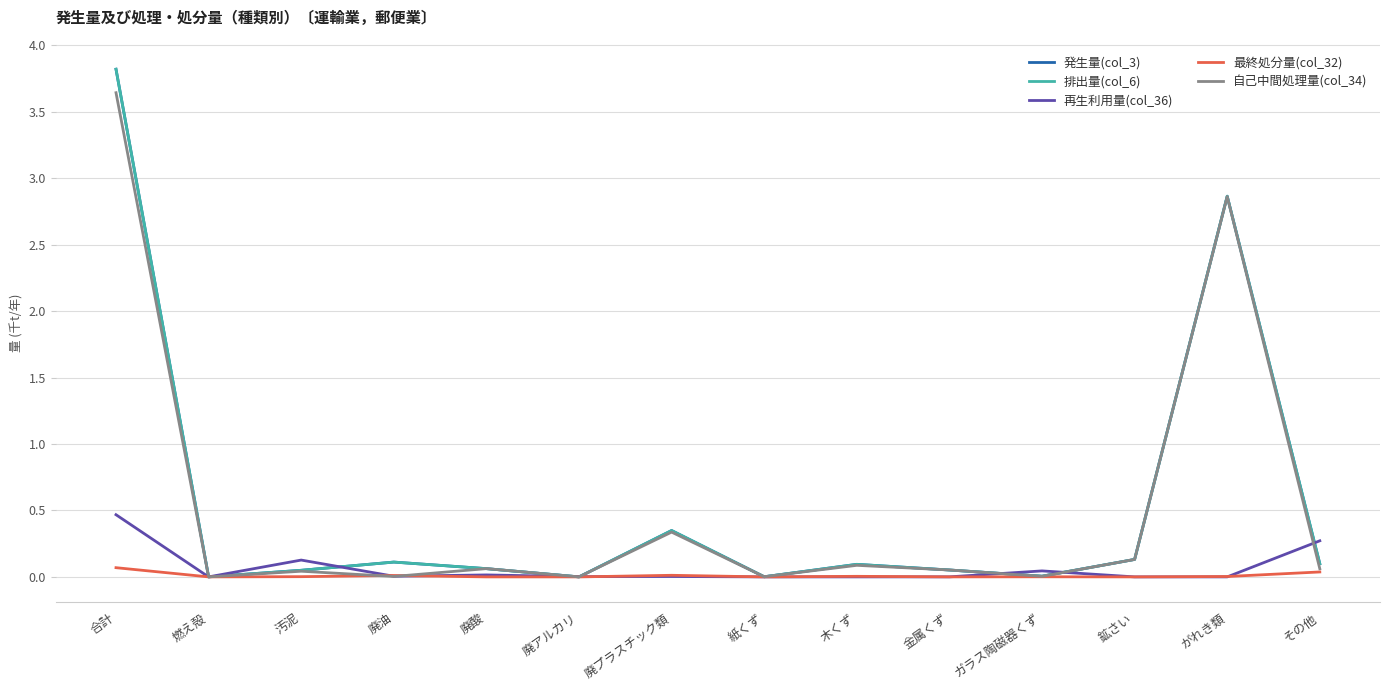

Is this an area chart (filled region under the line)?

No